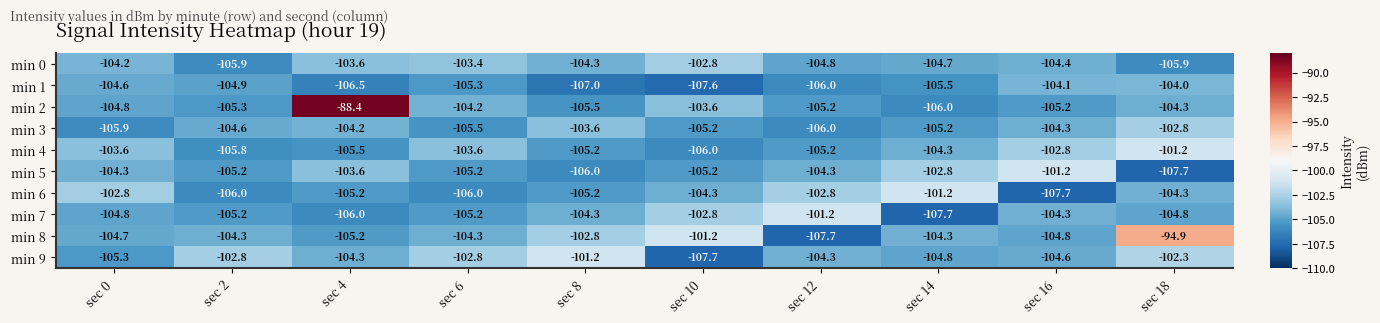

At which category is the sum across all series the highest?

sec 18